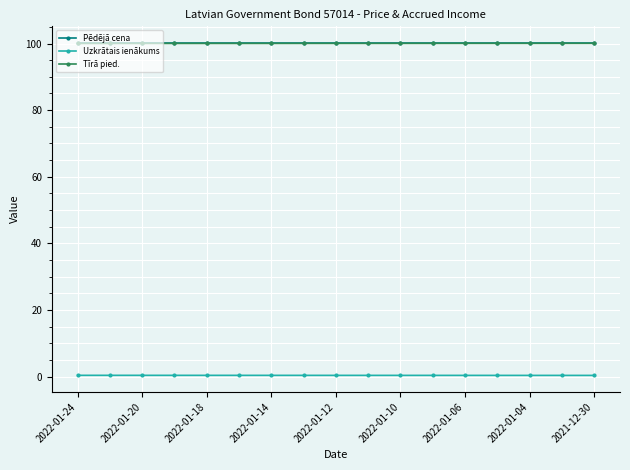

At how many categories does at least one series exceed 77?

17